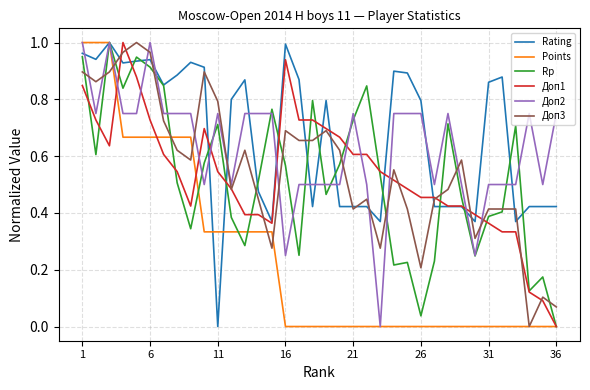

How many times do Доп3 and Доп2 cross each other?

12